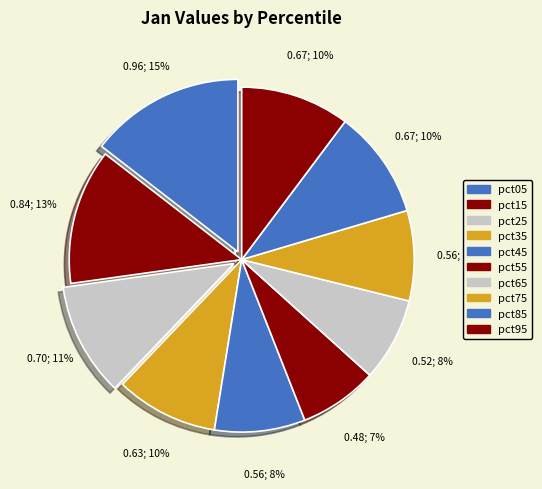

How many slices are in this pie chart?

10